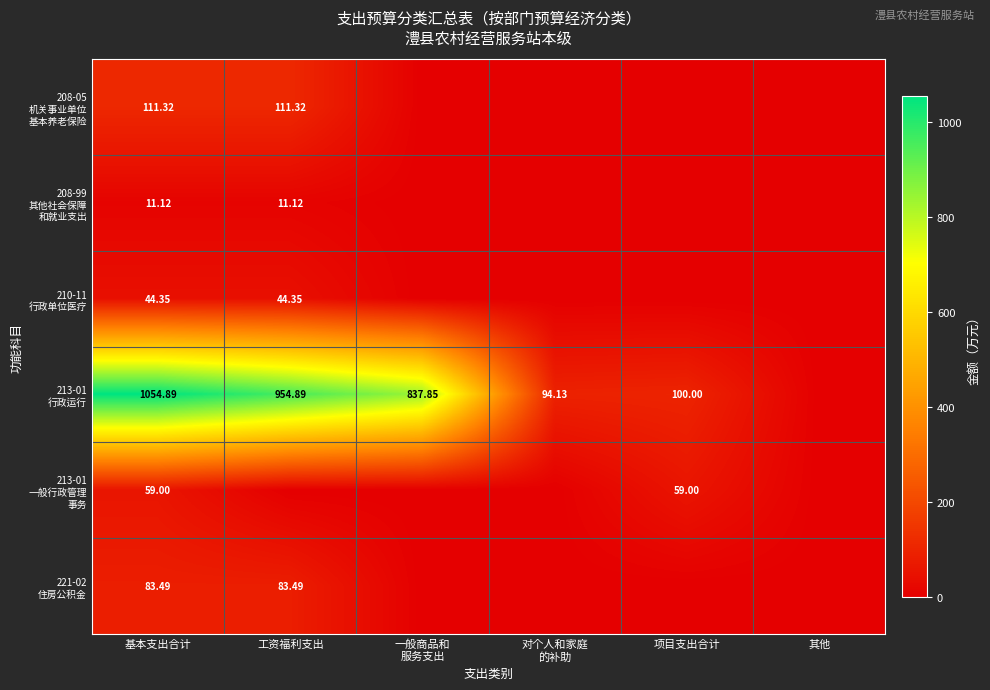

True or false: 221-02 住房公积金 has a value of 131.8 at 工资福利支出.

False